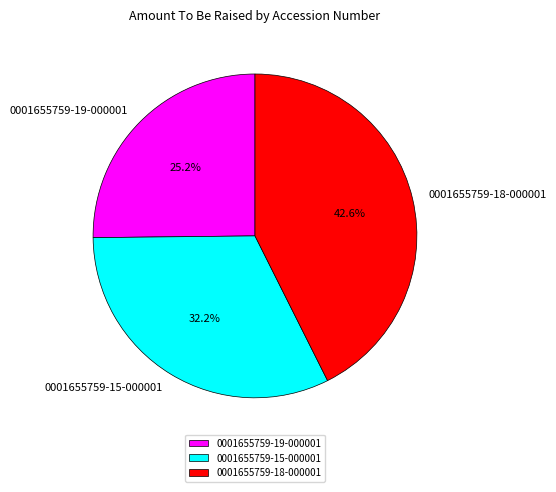

What is the ratio of the value at 0001655759-19-000001 to the value at 0001655759-15-000001?

0.8